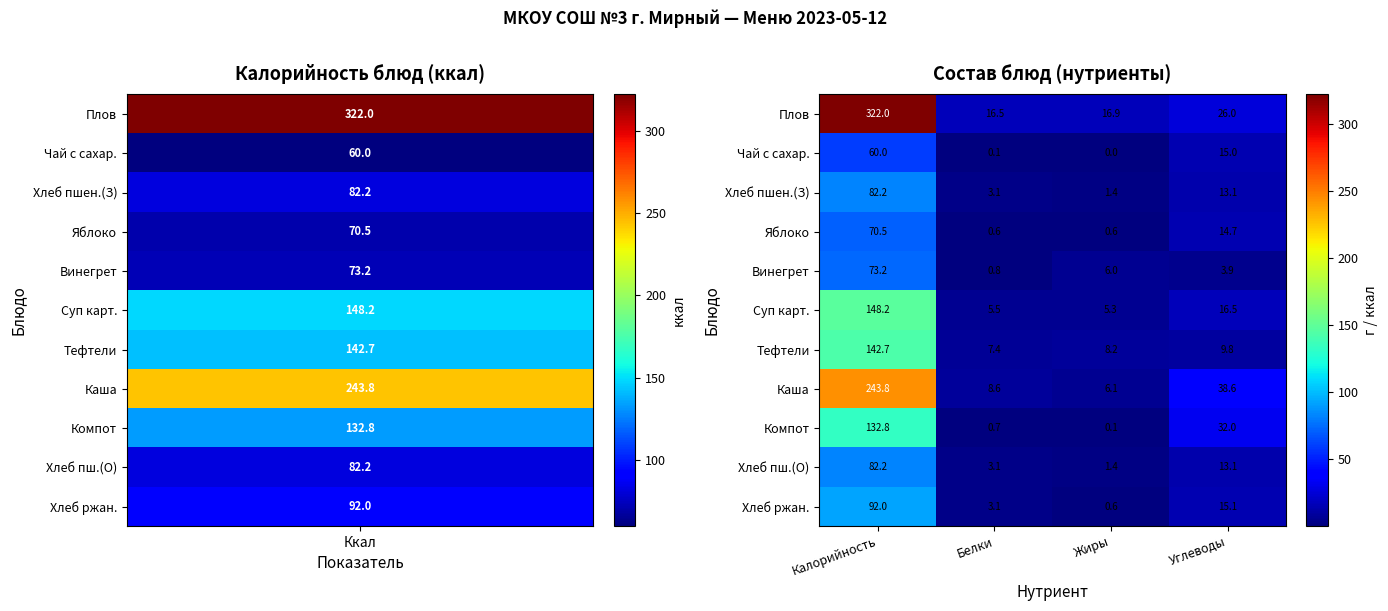

How many categories are shown in the chart?

4